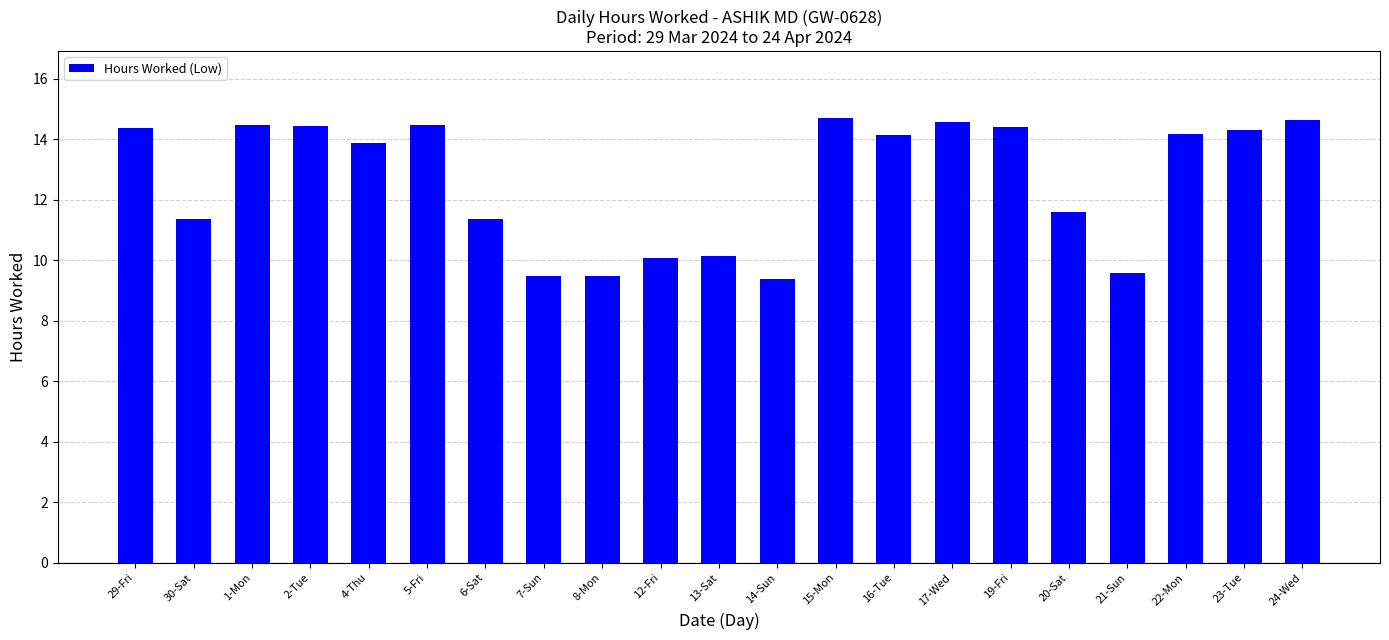

What is the difference between the second highest and second lowest values?

5.2